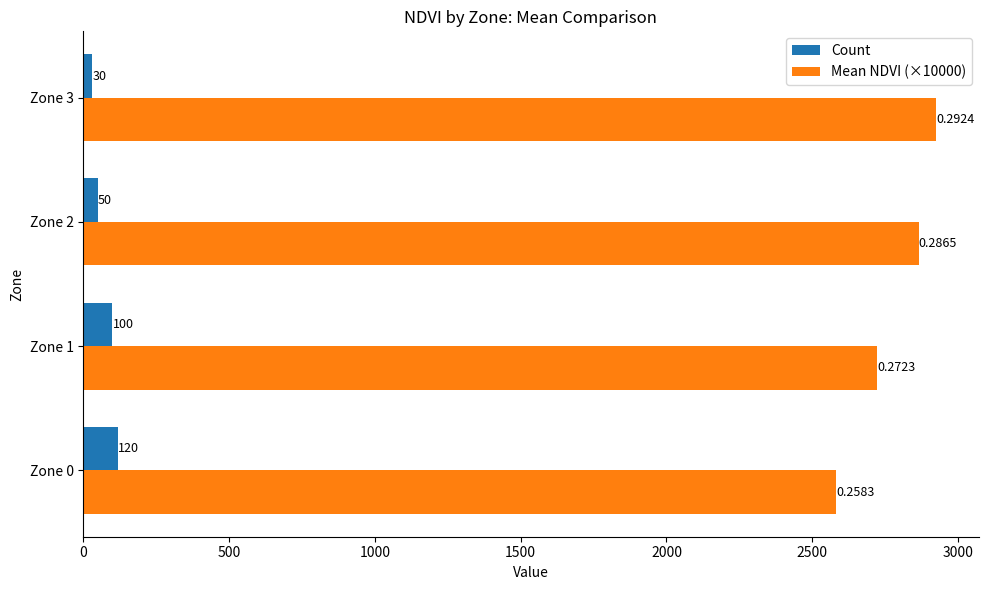

What is the spread (max minus min) of values at Zone 2?

2815.0